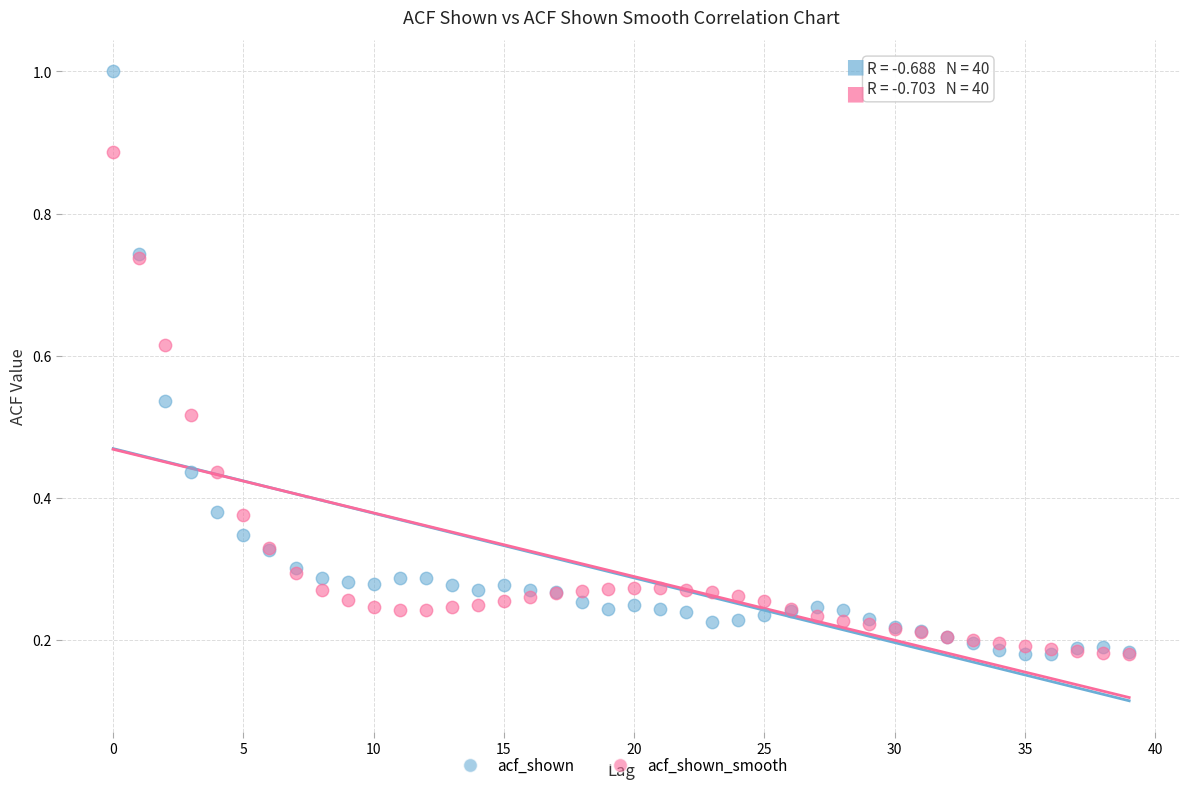

Which series has the largest Y range (max minus min)?

acf_shown